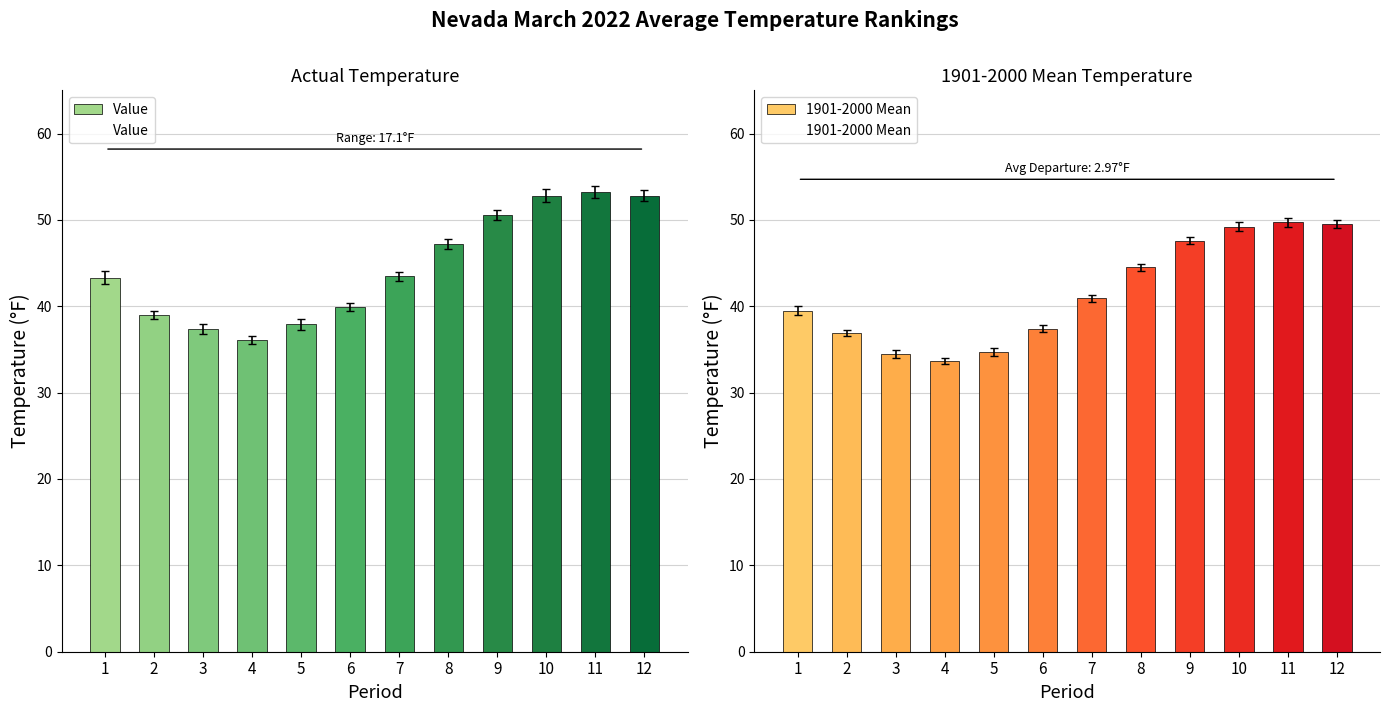

Which has a higher value, 5 or 1?

1